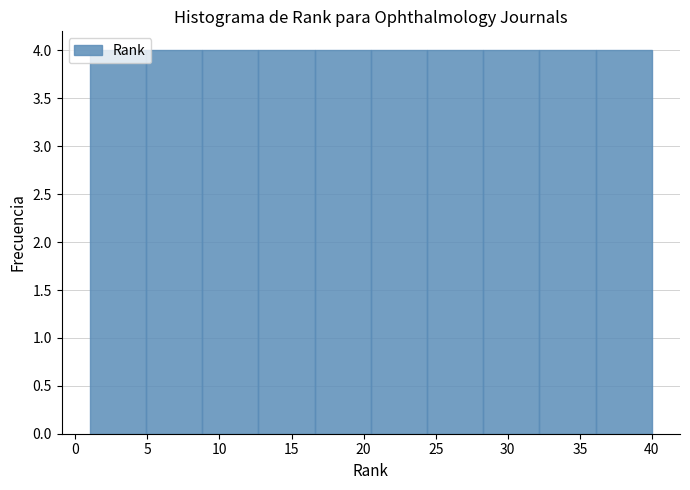

What is the height of the bar covering 1.0 to 4.9 on the x-axis? Neither the bar edges nor the heights are printed on the chart, so give them approximately, as read against the axes.

4